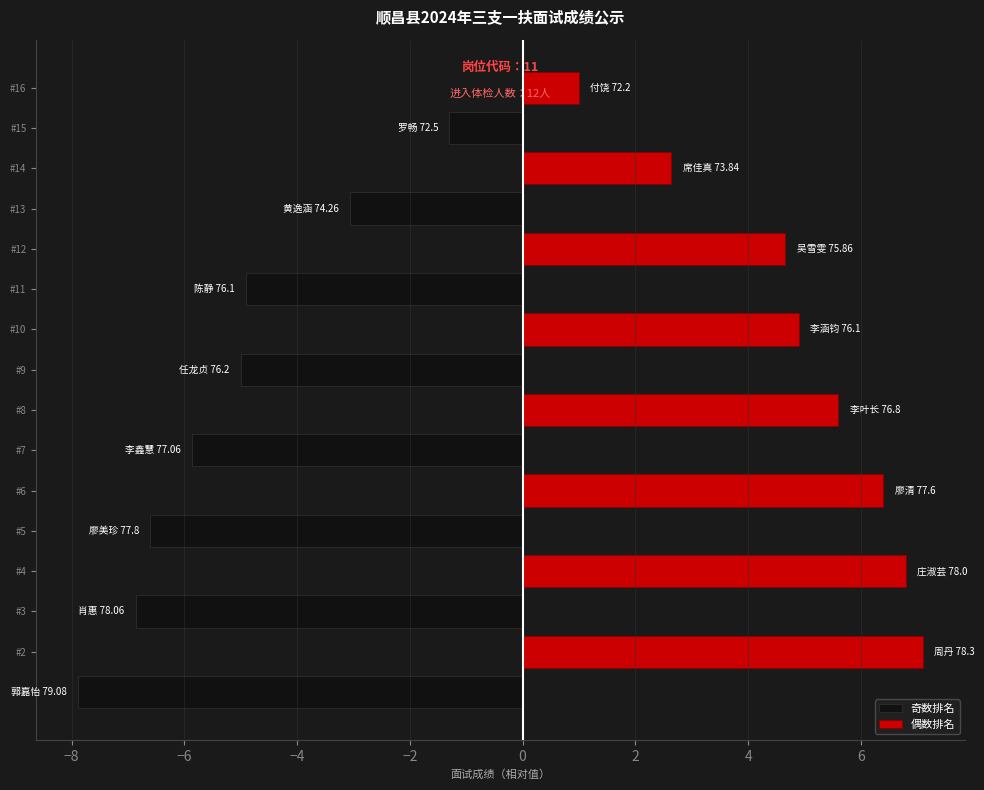

List the series in order of their peak value, lowest first.

奇数排名, 偶数排名